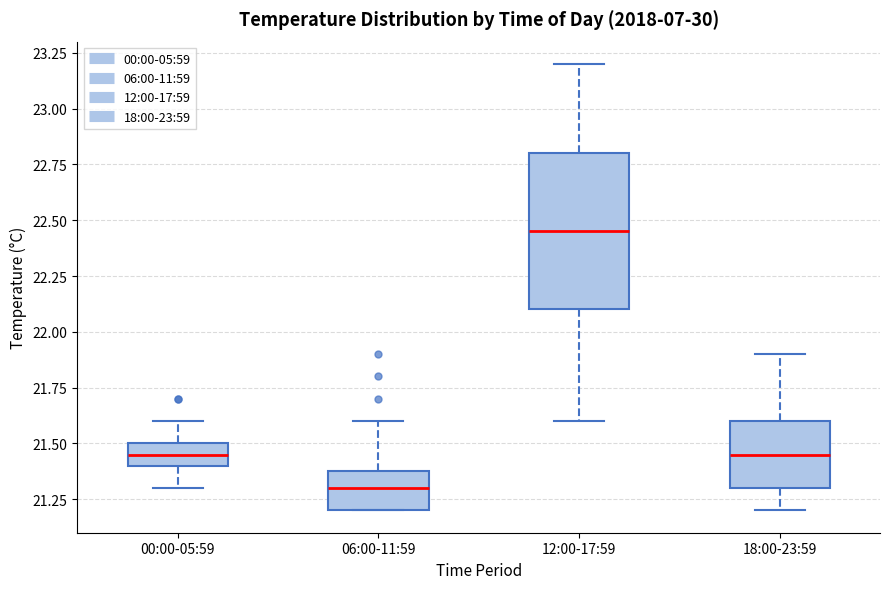

Reading left to right, read every box against the y-axis: the position of its median line, the range the box covers, and the ends of its whiskers. The values are not printed on the chart, so give them approximately, as read against the axis.

00:00-05:59: median 21.45, box 21.40 to 21.50, whiskers 21.30 to 21.60
06:00-11:59: median 21.30, box 21.20 to 21.40, whiskers 21.20 to 21.60
12:00-17:59: median 22.45, box 22.10 to 22.80, whiskers 21.60 to 23.20
18:00-23:59: median 21.45, box 21.30 to 21.60, whiskers 21.20 to 21.90